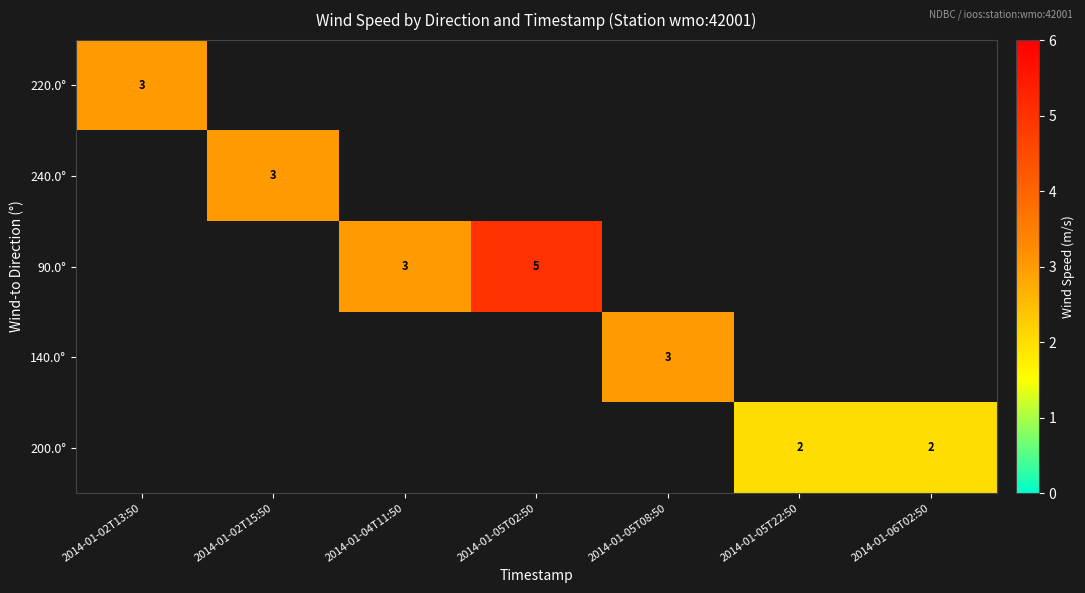

True or false: 90.0° has a value of 3 at 2014-01-04T11:50.

True